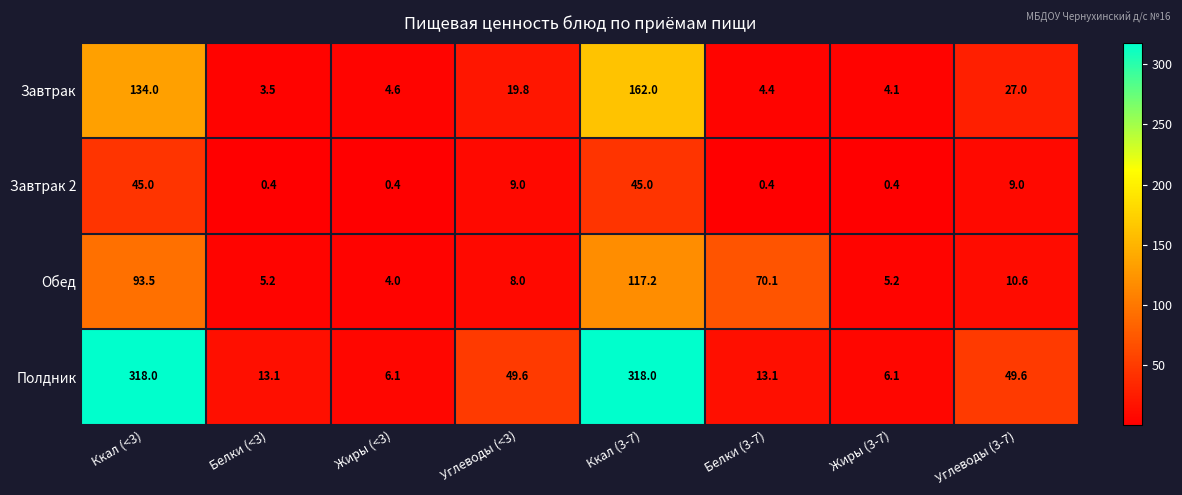

What is the greatest value displayed?

318.0